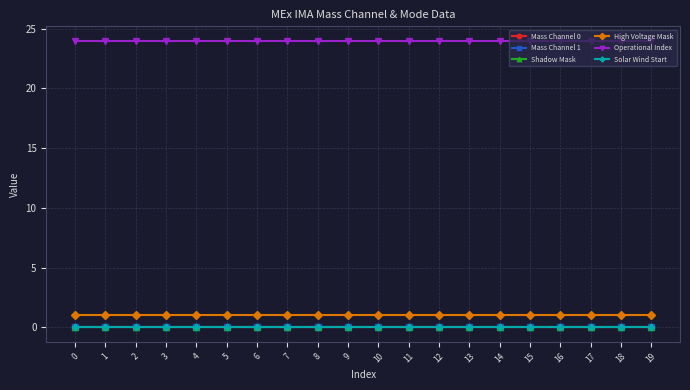

Is this an area chart (filled region under the line)?

No